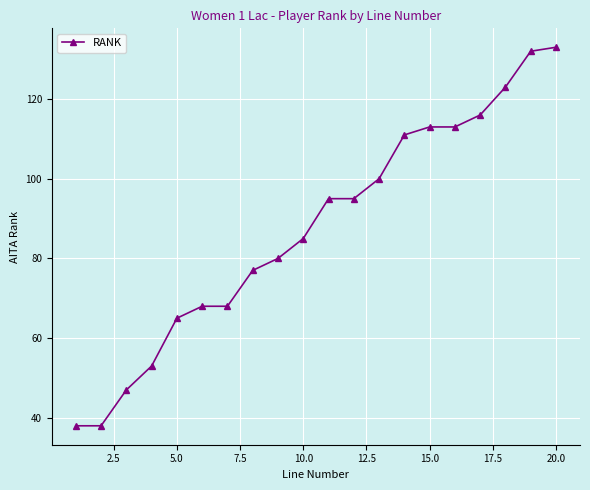

What is the value of the 3rd point from the left?

47